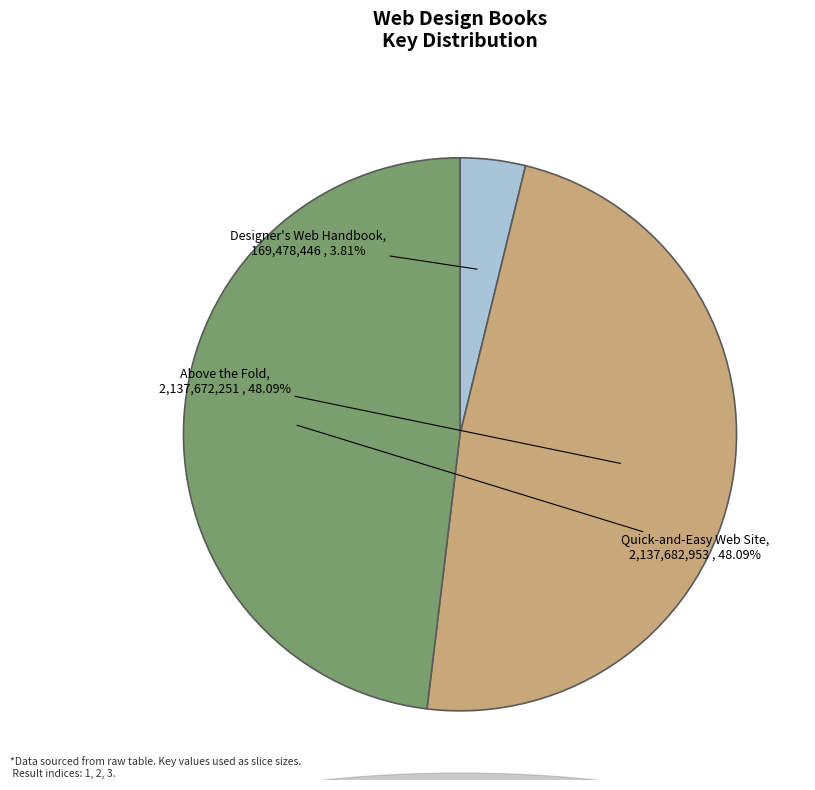

Does Above the Fold represent more than half of the total?

No